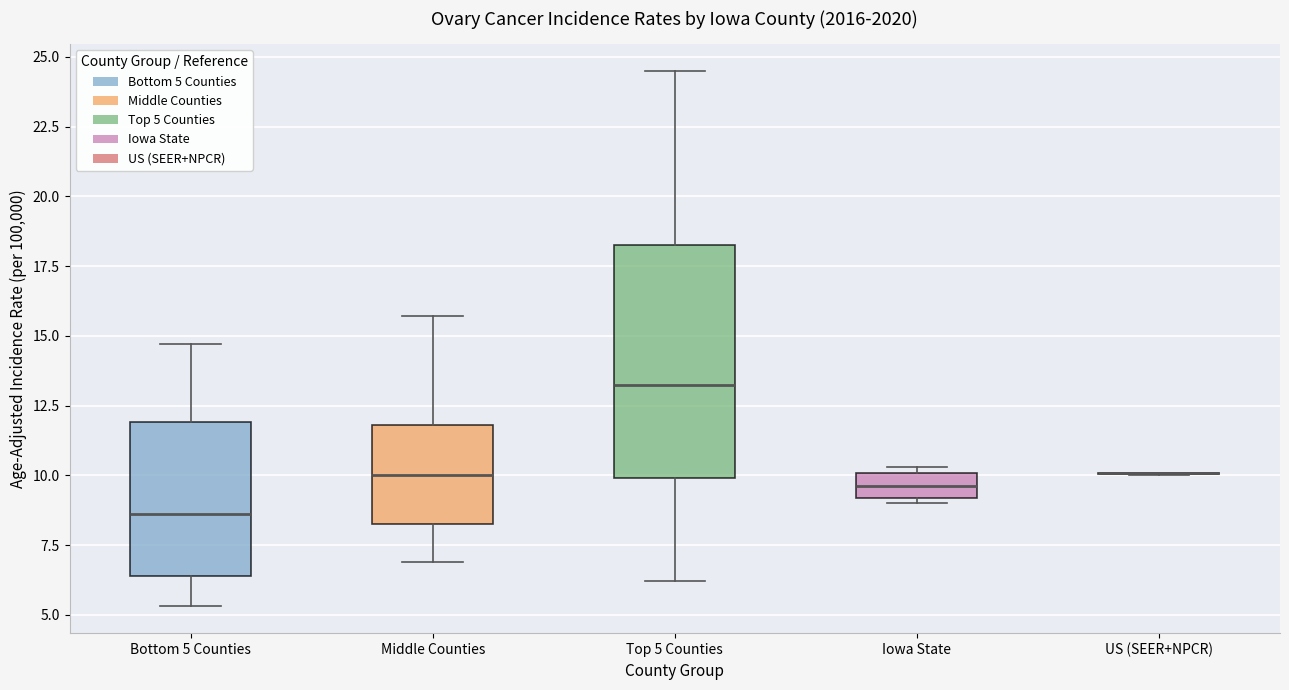

Reading left to right, read every box against the y-axis: the position of its median line, the range the box covers, and the ends of its whiskers. The values are not printed on the chart, so give them approximately, as read against the axis.

Bottom 5 Counties: median 8.5, box 6.5 to 12.0, whiskers 5.5 to 14.5
Middle Counties: median 10.0, box 8.5 to 12.0, whiskers 7.0 to 15.5
Top 5 Counties: median 13.5, box 10.0 to 18.5, whiskers 6.0 to 24.5
Iowa State: median 9.5, box 9.0 to 10.0, whiskers 9.0 (just below the box's lower edge) to 10.5
US (SEER+NPCR): box collapsed to a line at 10.0, whiskers 10.0 to 10.0